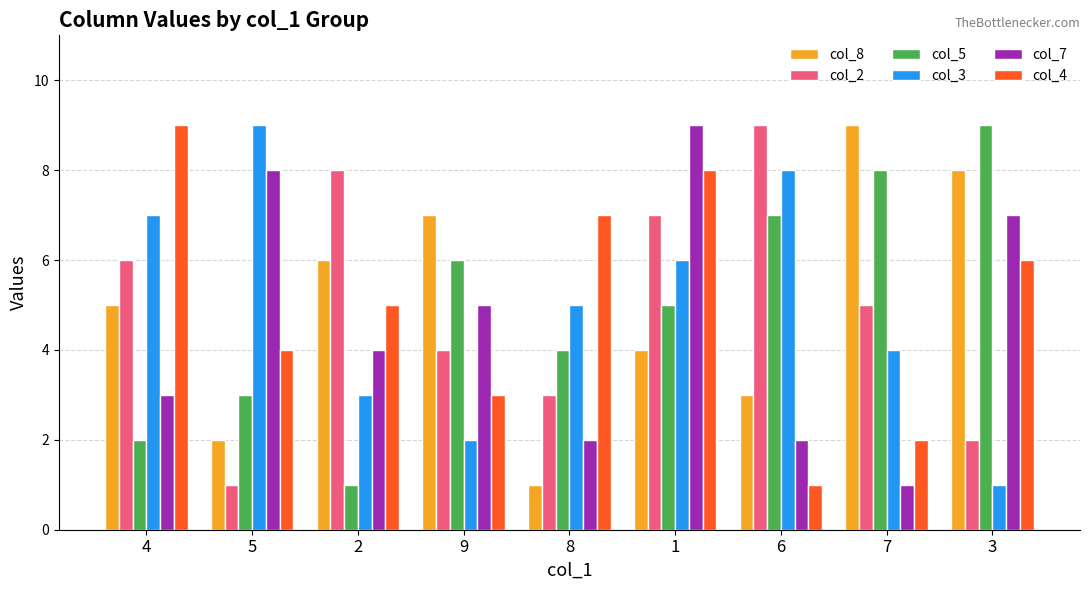

What is the greatest value displayed?

9